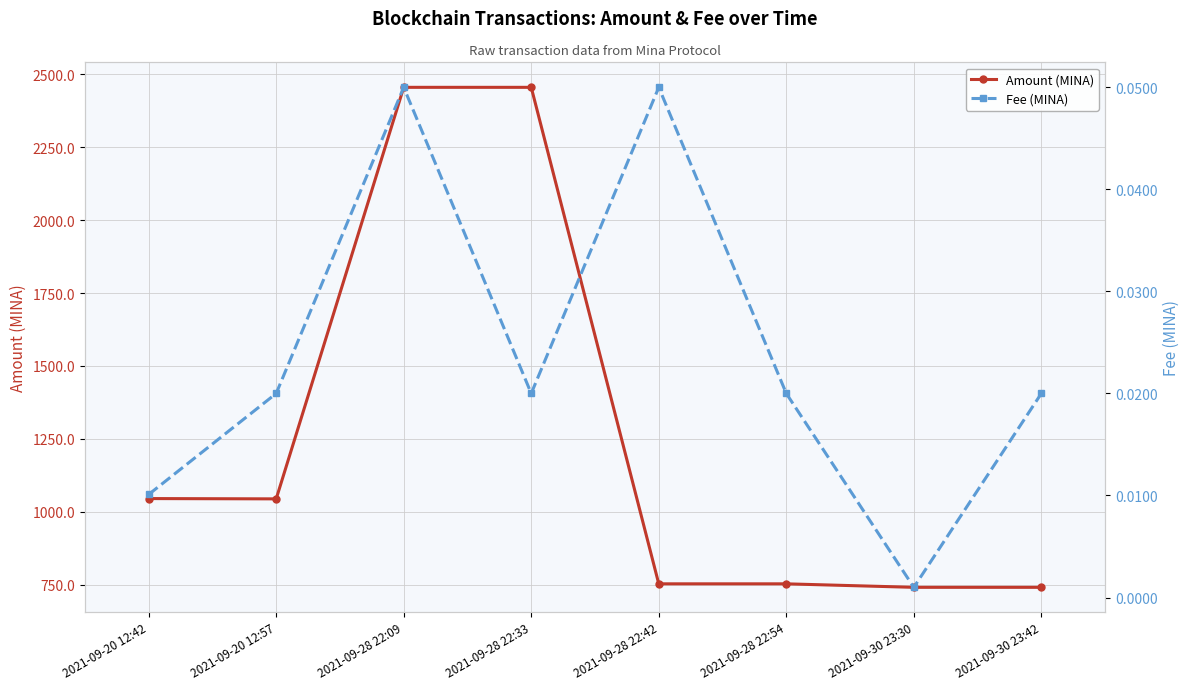

At which label is Amount (MINA) closest to 1598?

2021-09-20 12:42